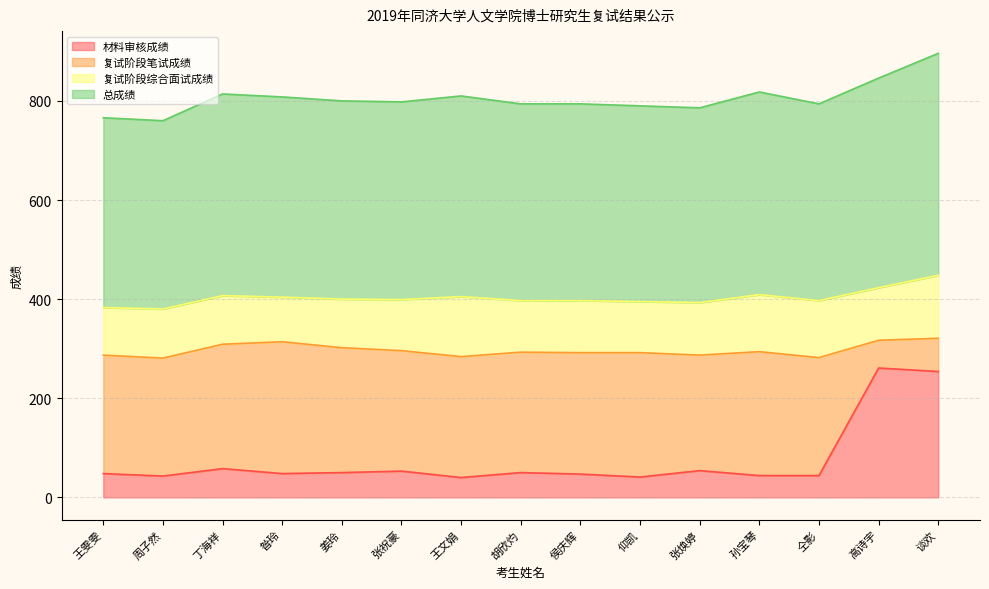

In 材料审核成绩, how many points are lower than both neighbors (excluding endpoints)?

4